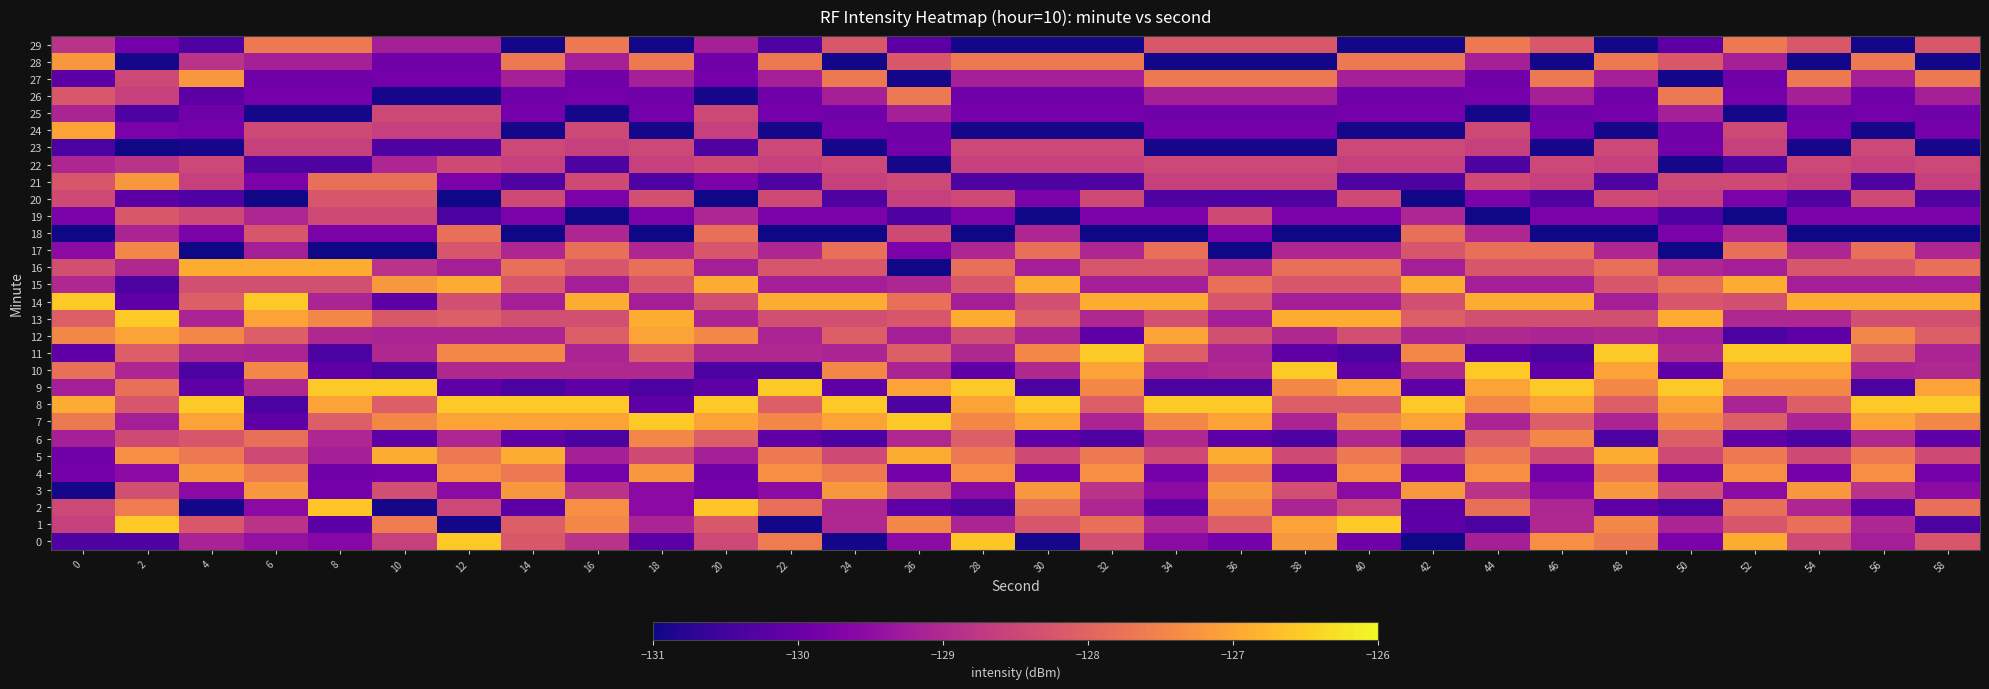

Which has a higher value, 58 or 10?

58